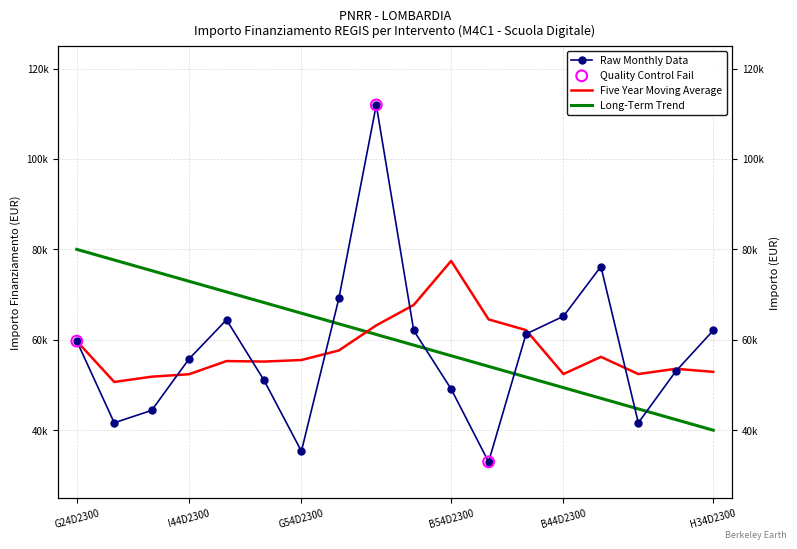

Approximately how many times larger is the value at B54D23006350006 compared to J54D23003710006?

0.9